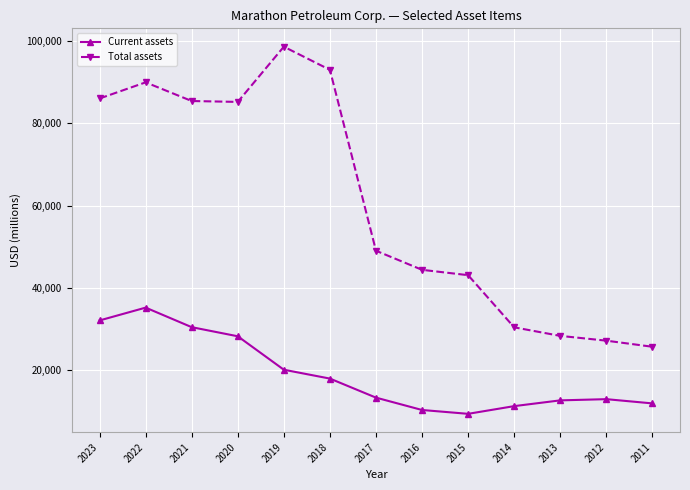

True or false: Current assets has more than 0 interior local peaks.

True